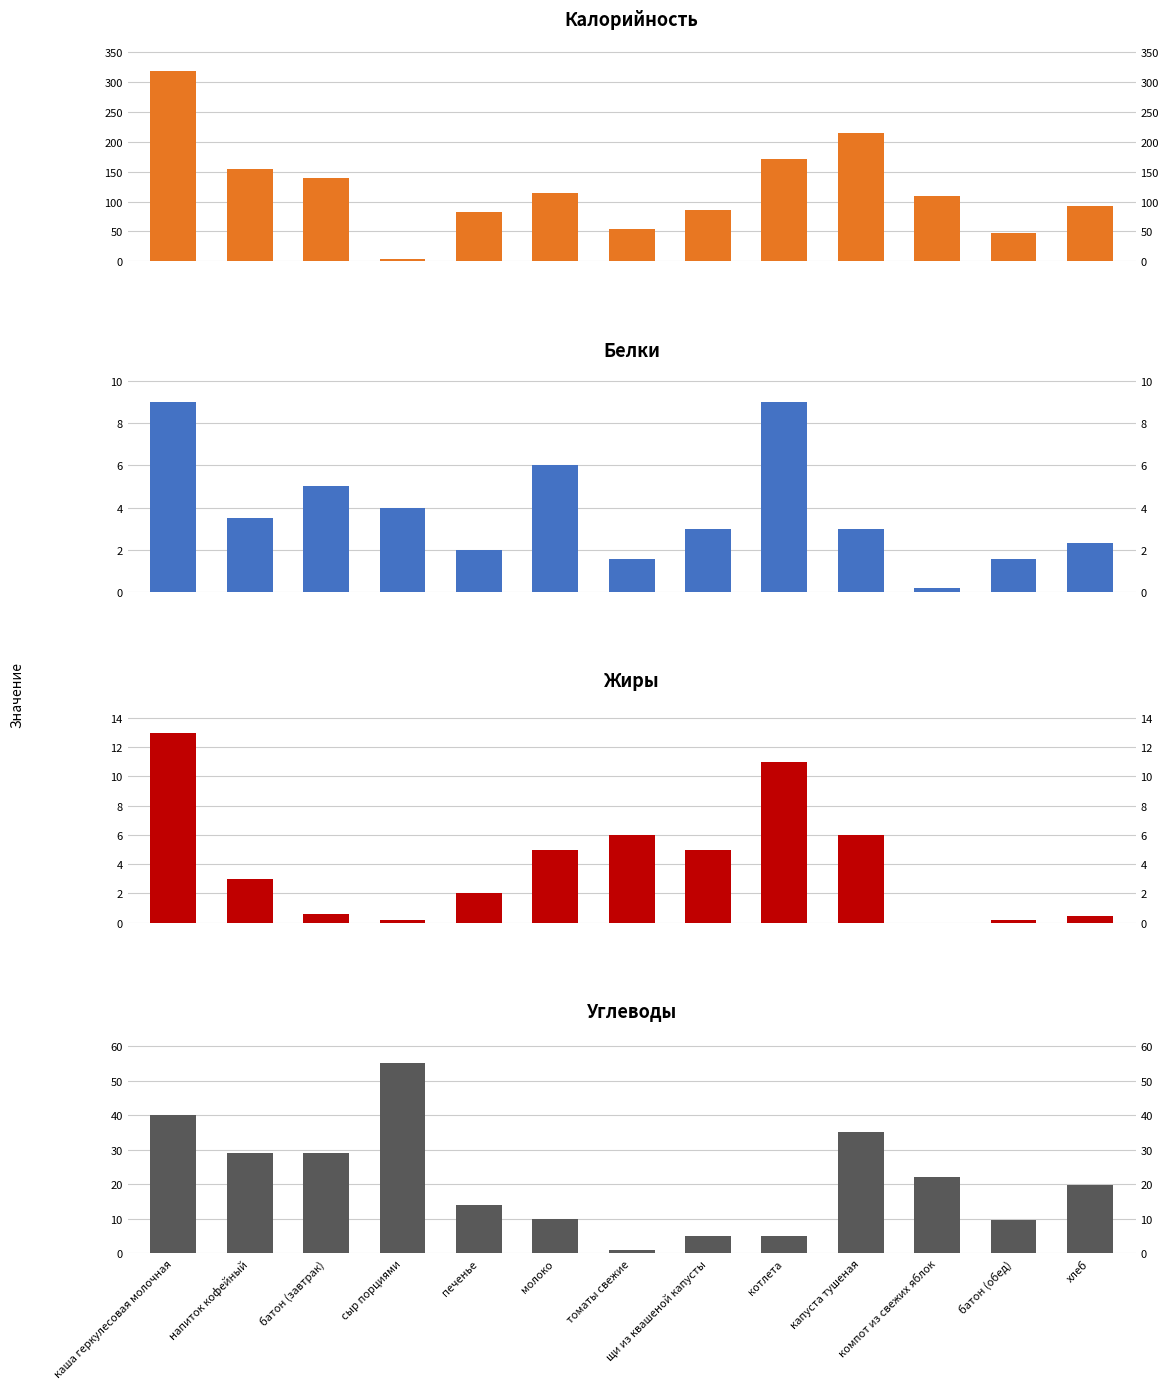

Is it true that Углеводы equals 35.0 at капуста тушеная?

True